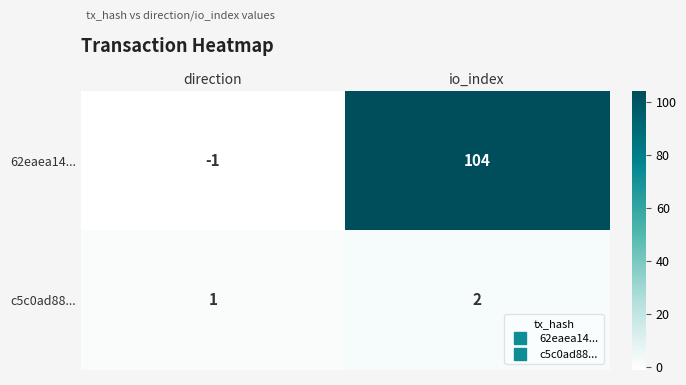

Rank the series at io_index from highest to lowest value.

62eaea14..., c5c0ad88...